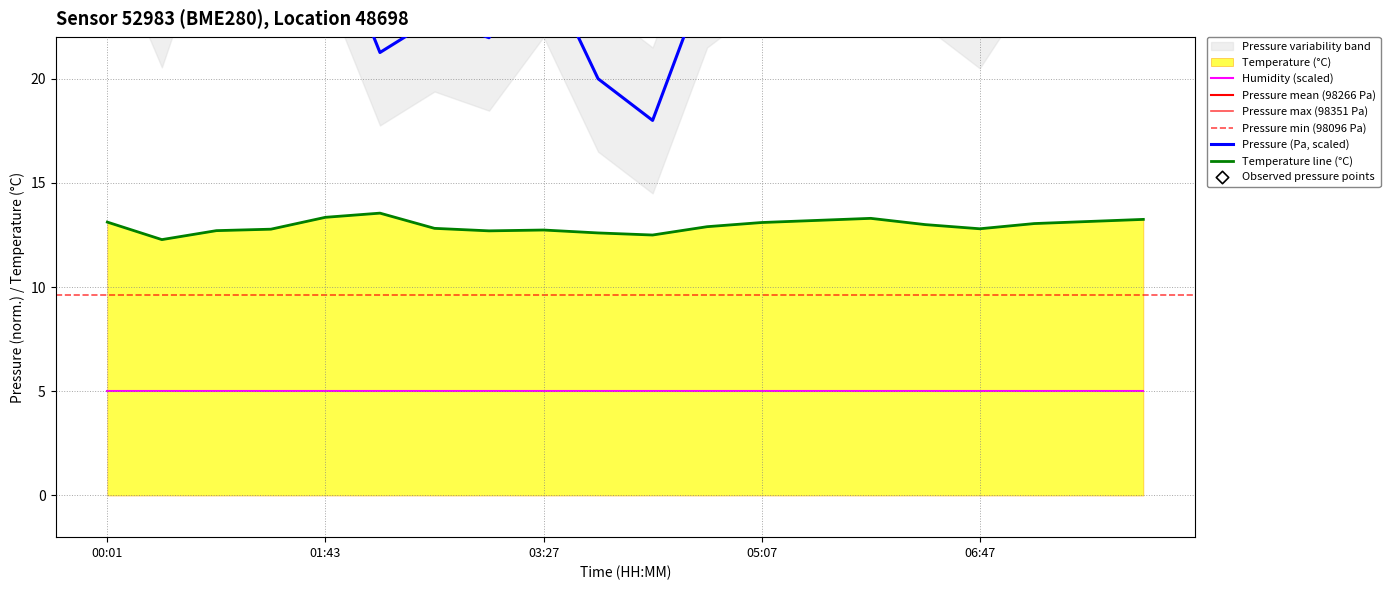

What is the total value across all series at 01:17?

45.9